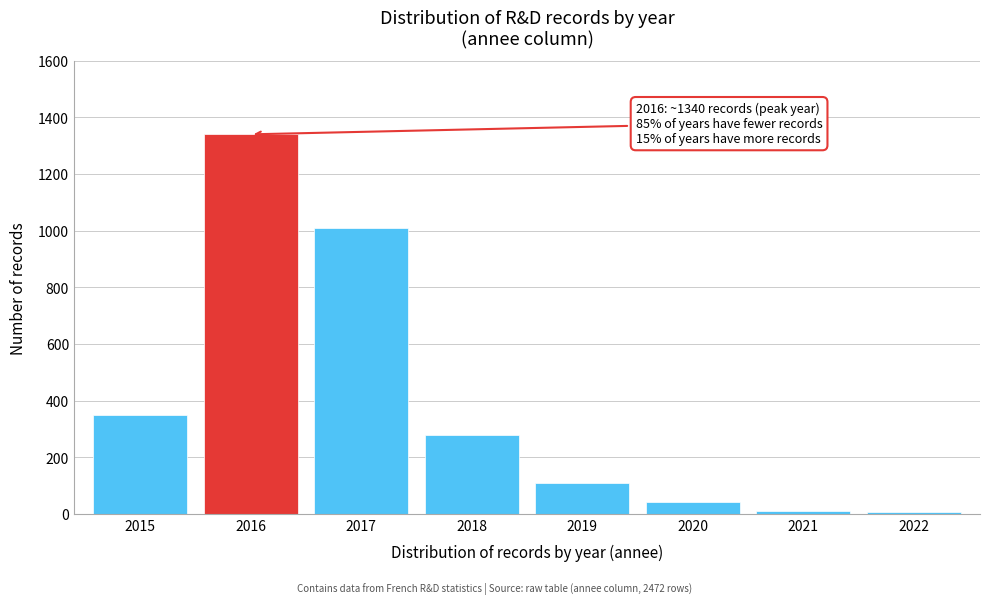

Which category has the highest value across all series?

2016